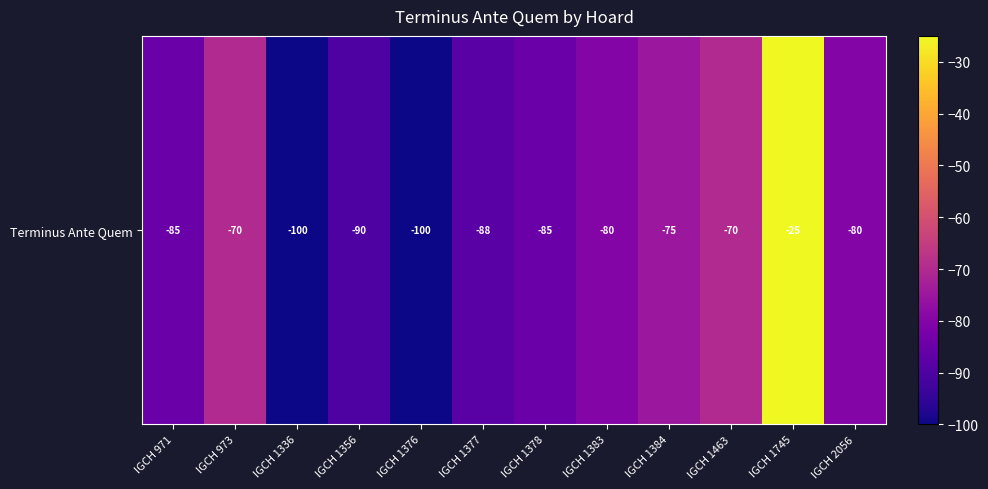

Which category has the lowest value across all series?

IGCH 1336